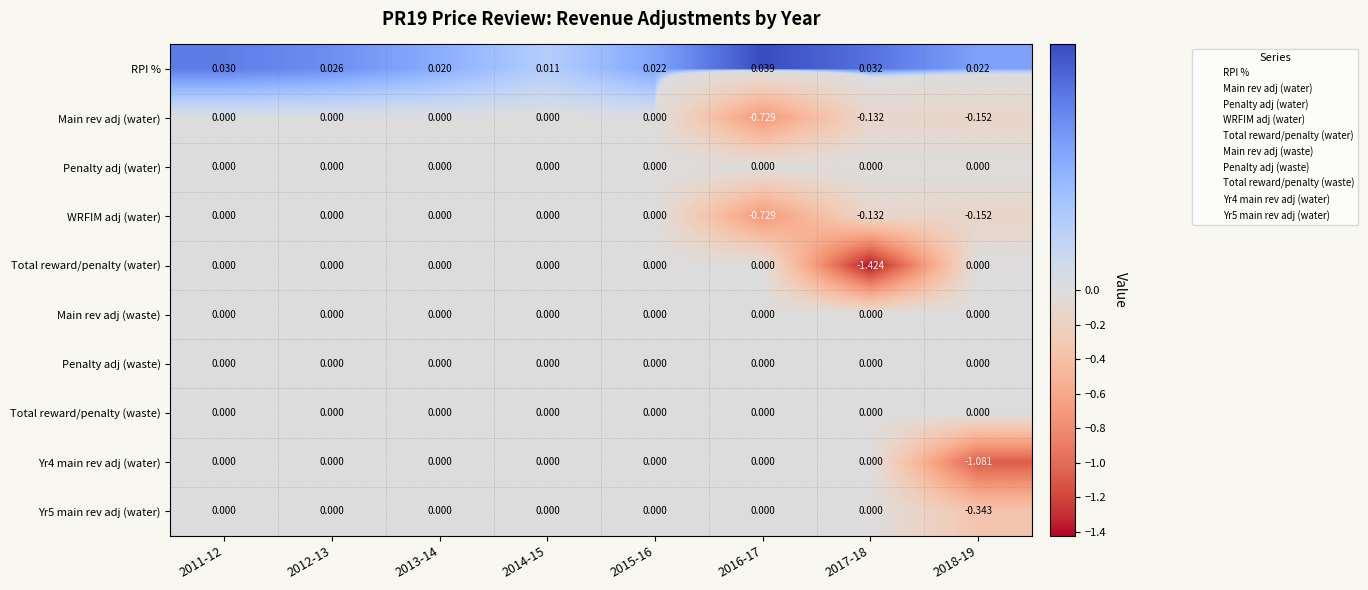

Which series has the widest spread of values?

Total reward/penalty (water)